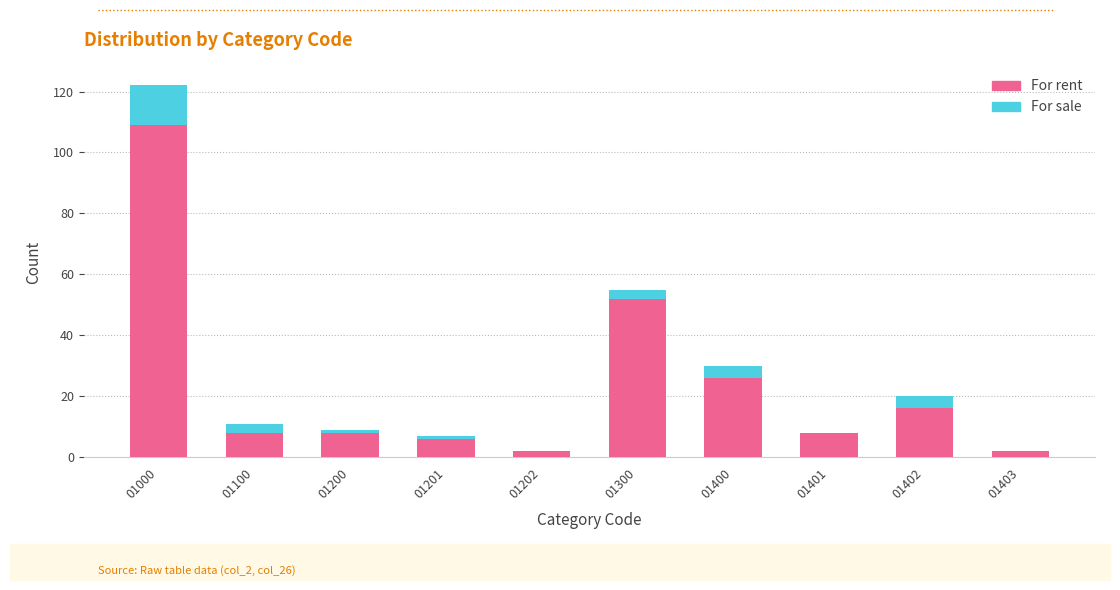

The value of For rent at 01000 is 109. True or false?

True